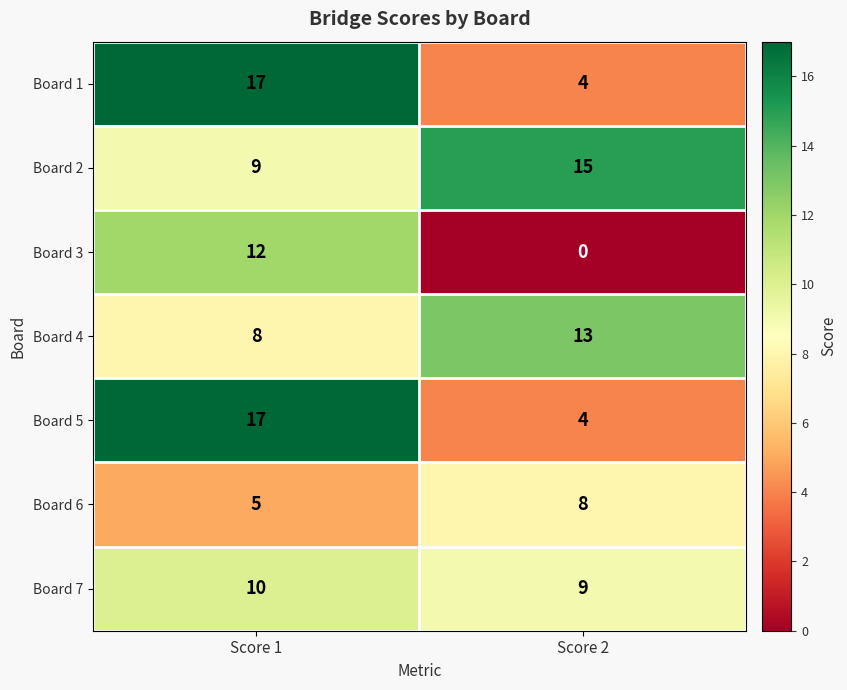

List the labels in order of Board 6 value, largest first.

Score 2, Score 1